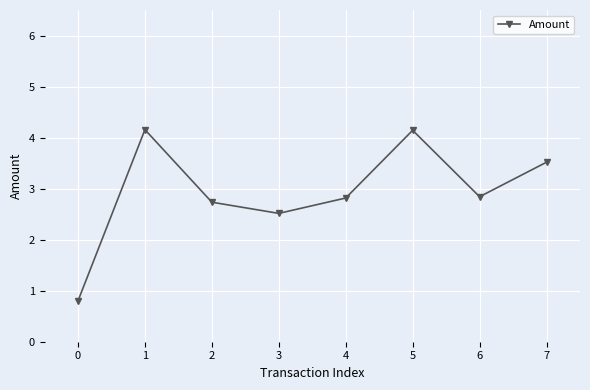

True or false: the data shows 4.1 at 5.

True